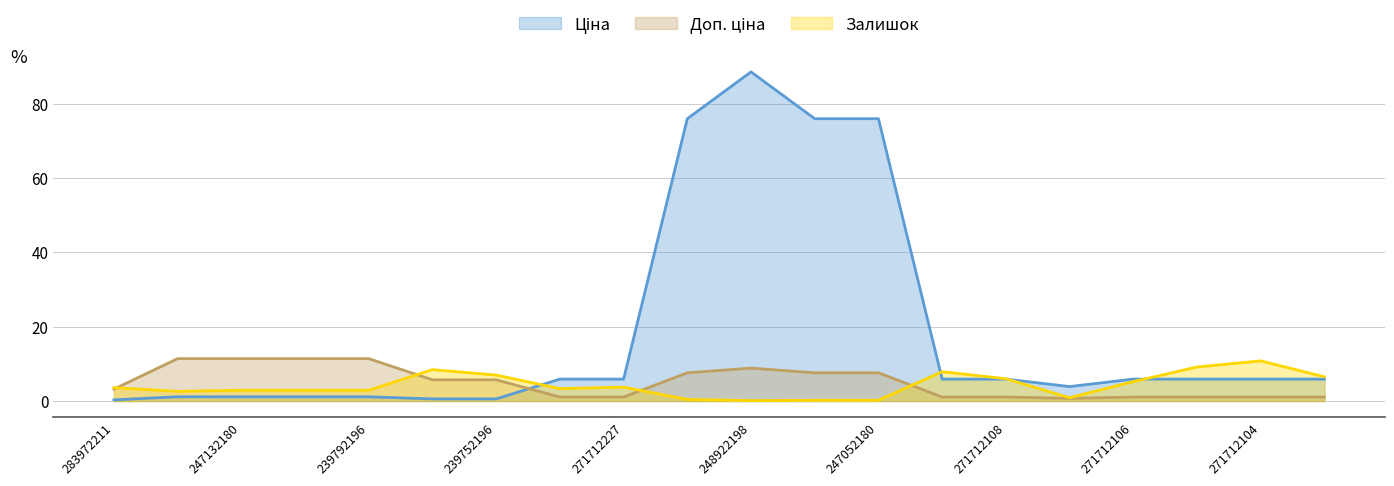

The Доп. ціна series shows 3.9 at 247052180. True or false?

False